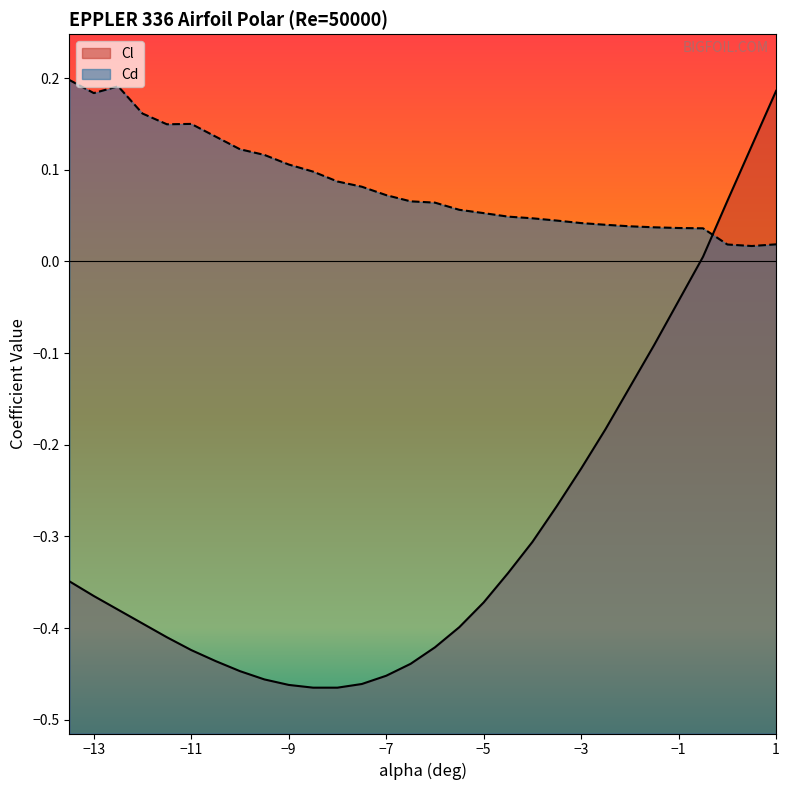

Which series has the largest range (max minus min)?

Cl